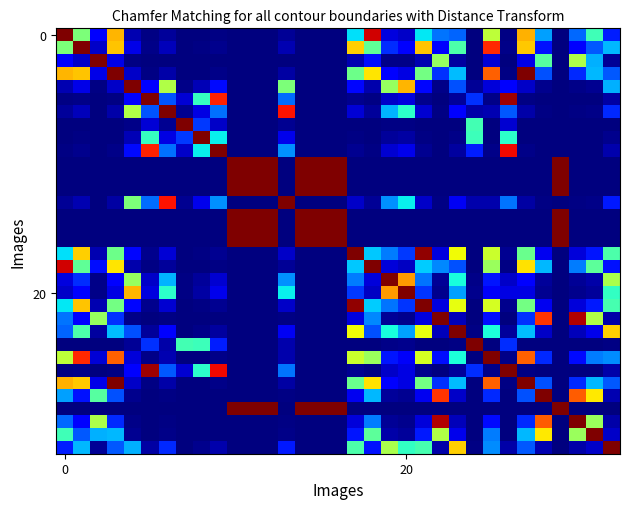

What is the greatest value displayed?

1000.0